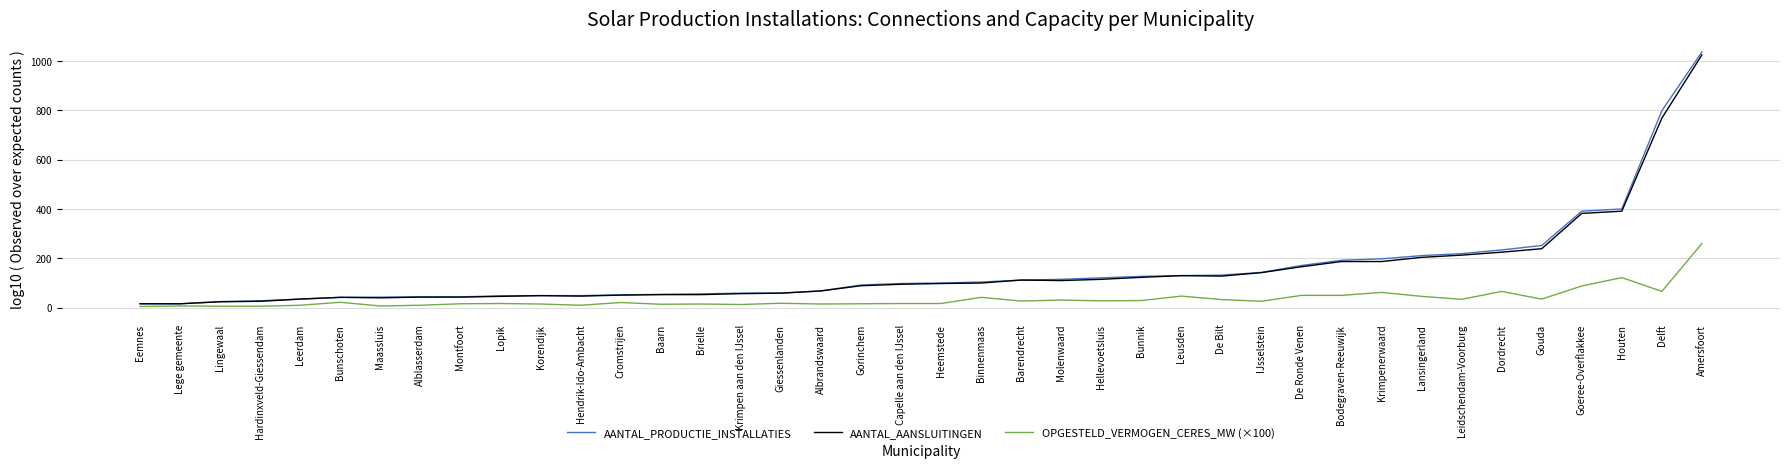

What is the difference between the highest and lowest values at Houten?

278.0